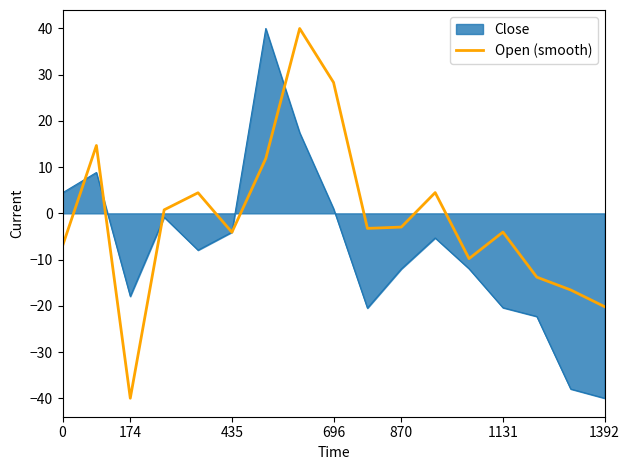

Which series has the largest total across all categories?

Open (smooth)